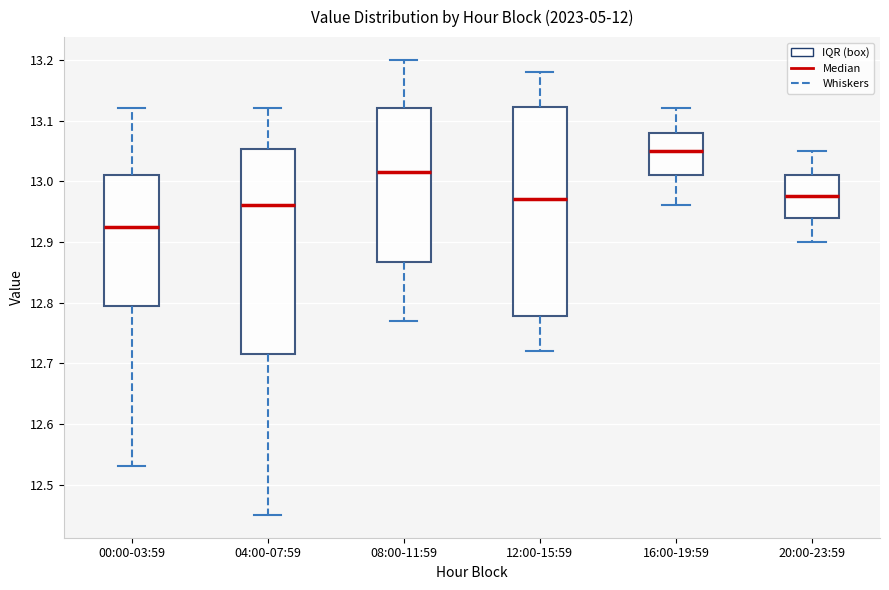

Reading left to right, transcribe this box plot: for each box, give where its median line is, the range the box spans, and where its two whiskers end, as read against the y-axis. The values are not printed on the chart, so give them approximately, as read against the axis.

00:00-03:59: median 12.93, box 12.80 to 13.01, whiskers 12.53 to 13.12
04:00-07:59: median 12.96, box 12.72 to 13.05, whiskers 12.45 to 13.12
08:00-11:59: median 13.02, box 12.87 to 13.12, whiskers 12.77 to 13.20
12:00-15:59: median 12.97, box 12.78 to 13.12, whiskers 12.72 to 13.18
16:00-19:59: median 13.05, box 13.01 to 13.08, whiskers 12.96 to 13.12
20:00-23:59: median 12.98, box 12.94 to 13.01, whiskers 12.90 to 13.05